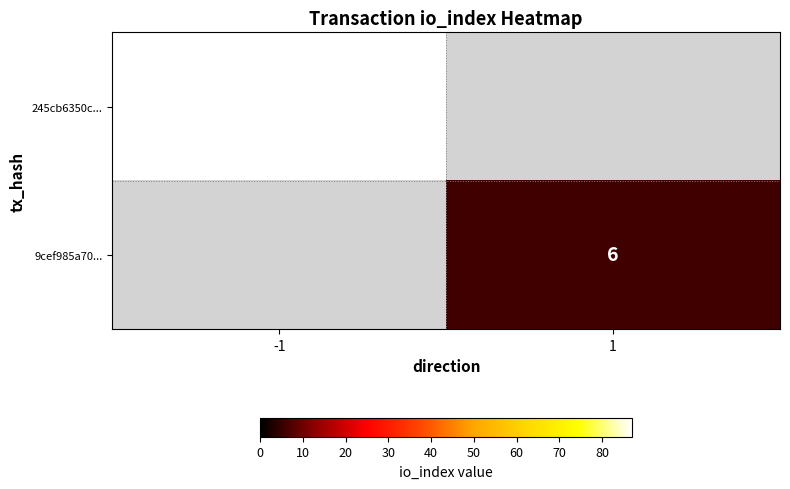

Which has a higher value, 1 or -1?

-1